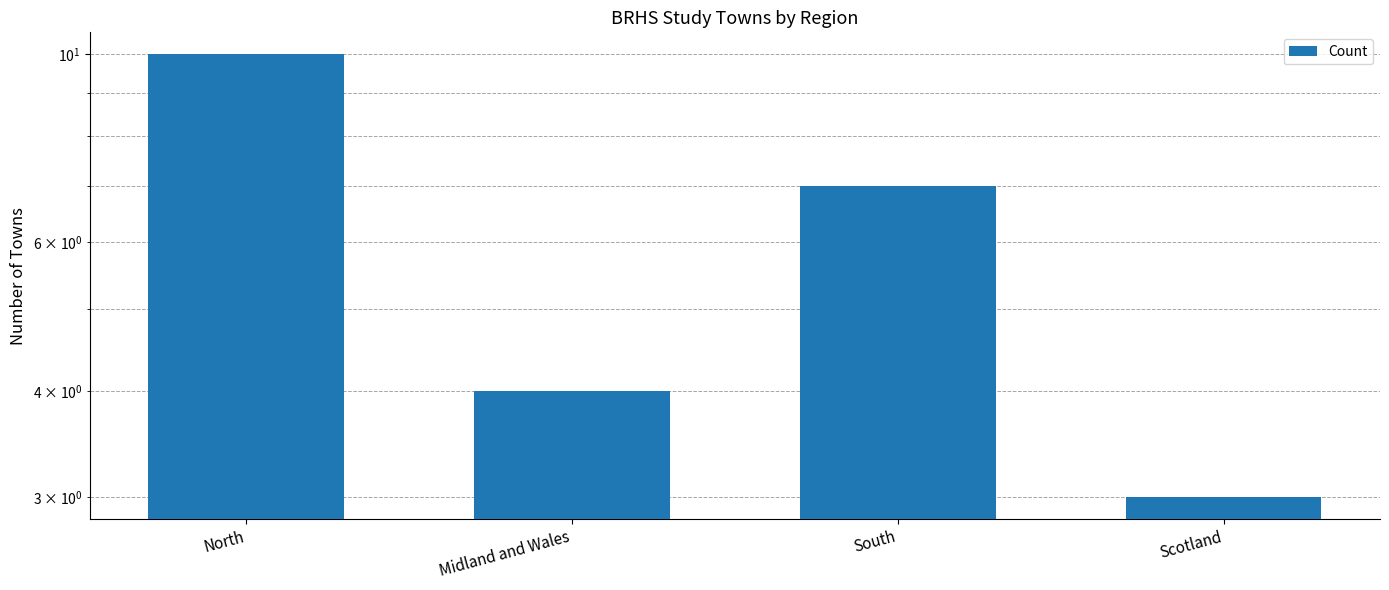

What is the sum of all values?

24